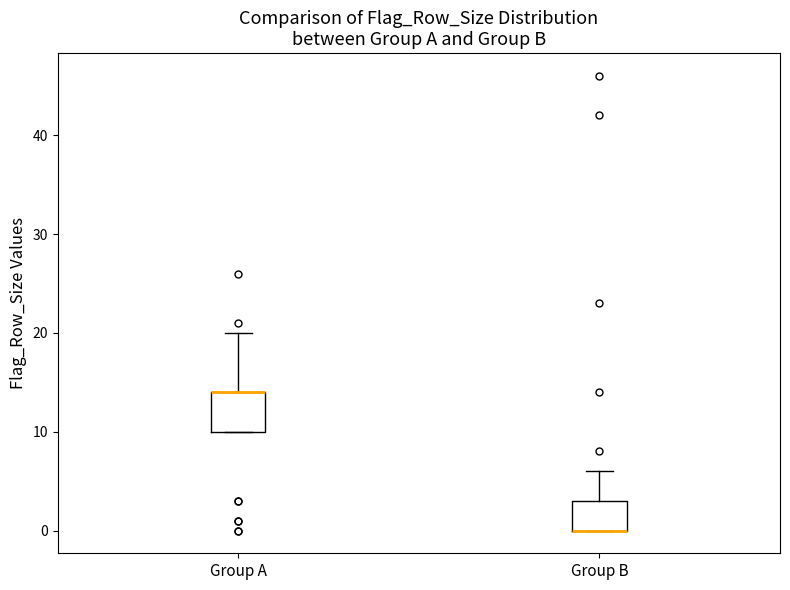

Which box is the tallest, from its lower edge to its upper edge?

Group A